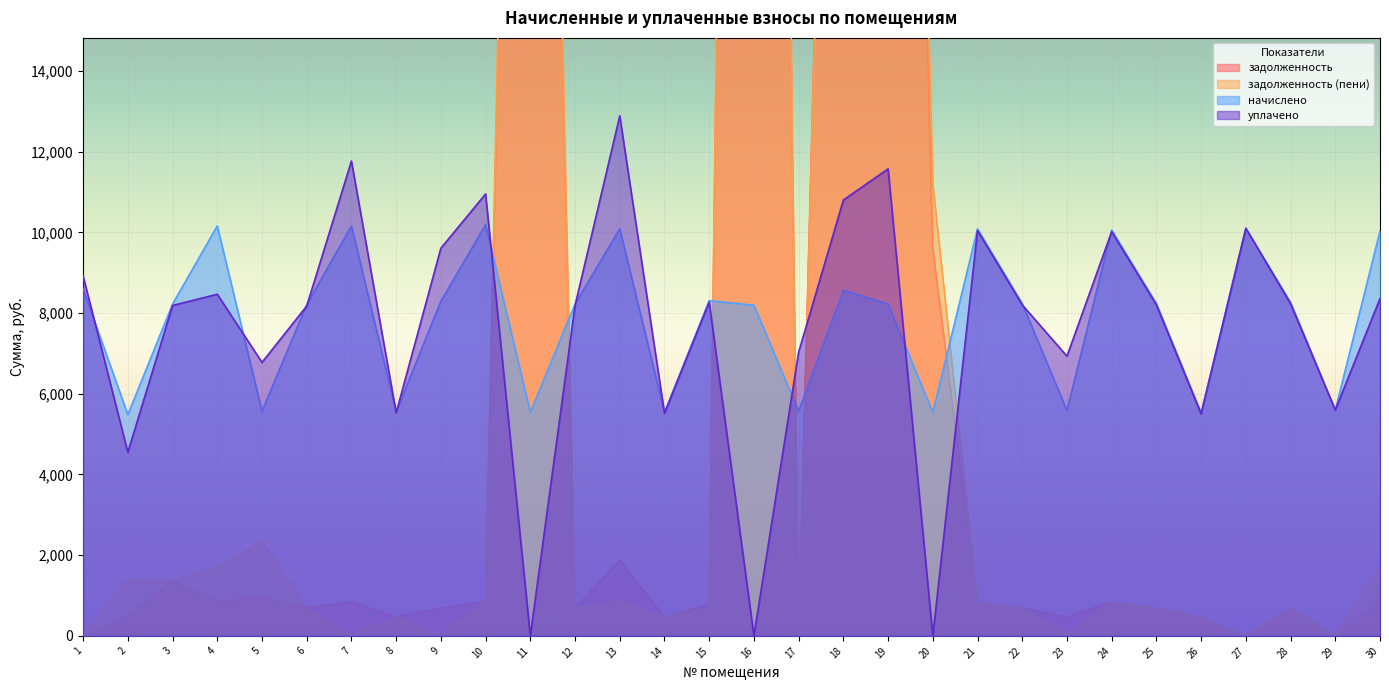

At which label is задолженность closest to 42843?

18